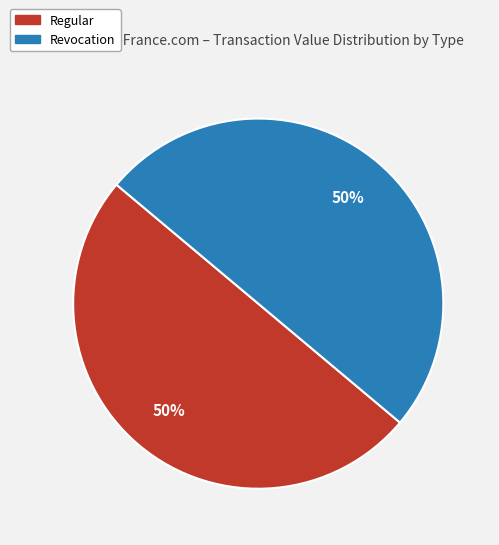

To the nearest percent, what is the average slice percentage?

50%